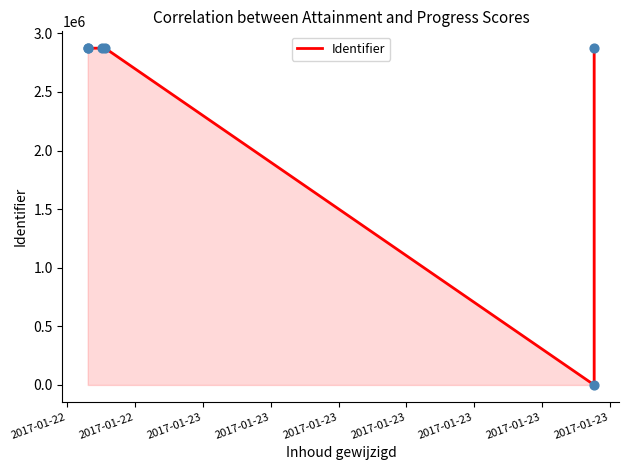

Approximately how many times larger is the value at 2017-01-23 compared to 2017-01-23?

1.0